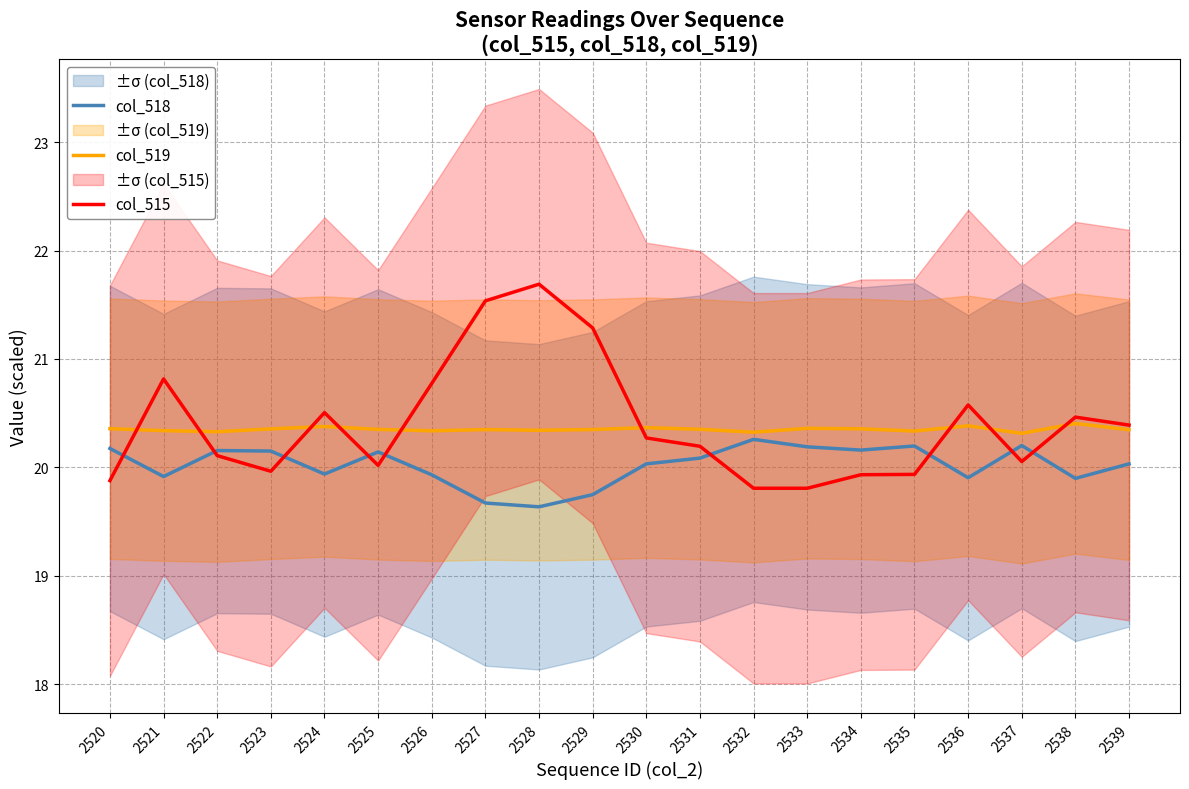

Count the col_519 values in the range 20 to 21.

20